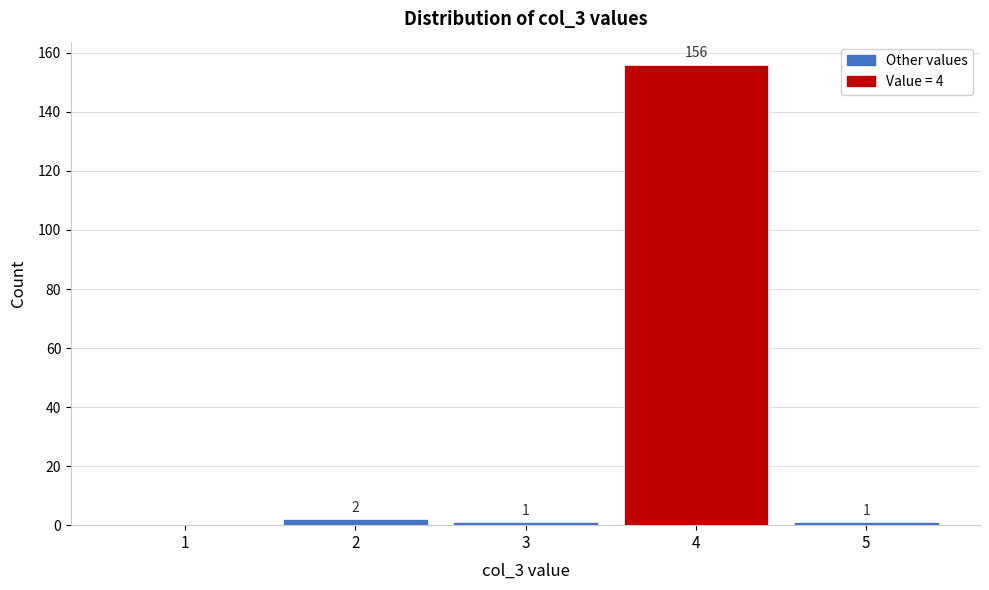

Reading left to right, list all the values displayed in this chart.

1=0	2=2	3=1	4=156	5=1